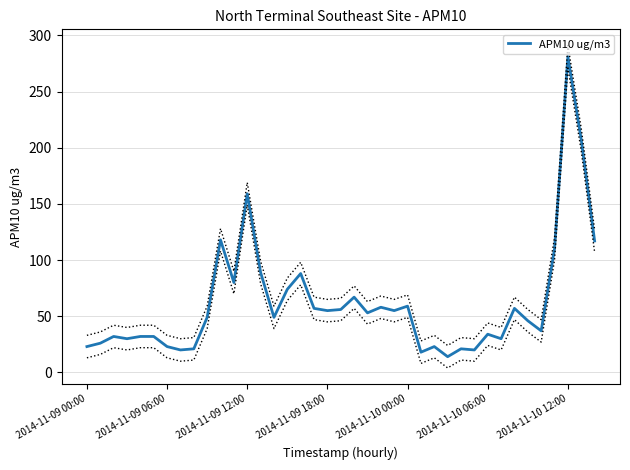

Count the number of categories in the chart.

39